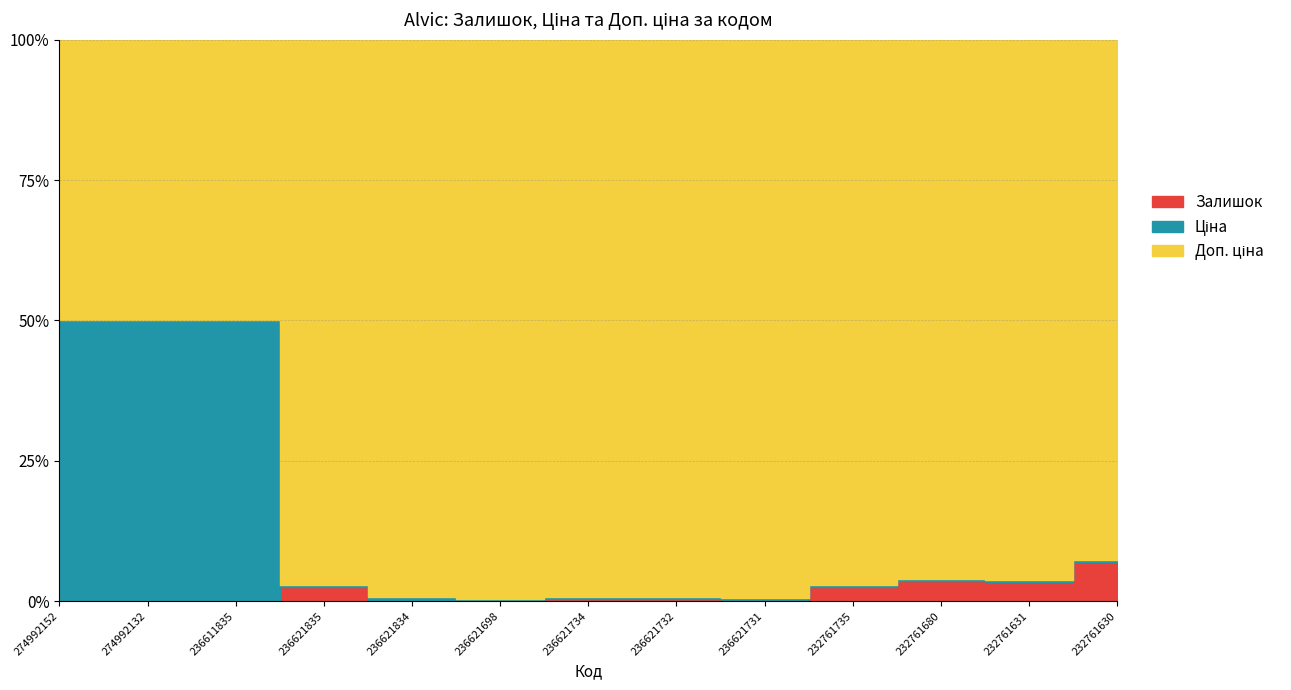

What is the minimum value shown in the chart?

6.0